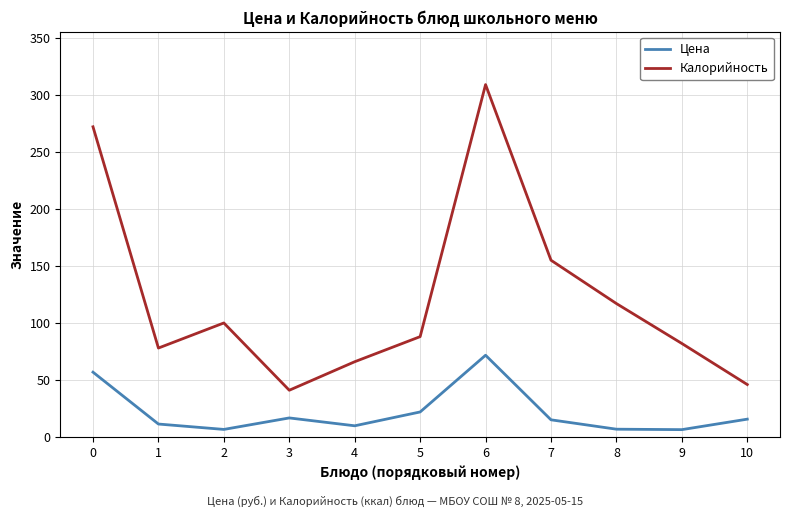

Is it true that Цена equals 123.8 at 6?

False